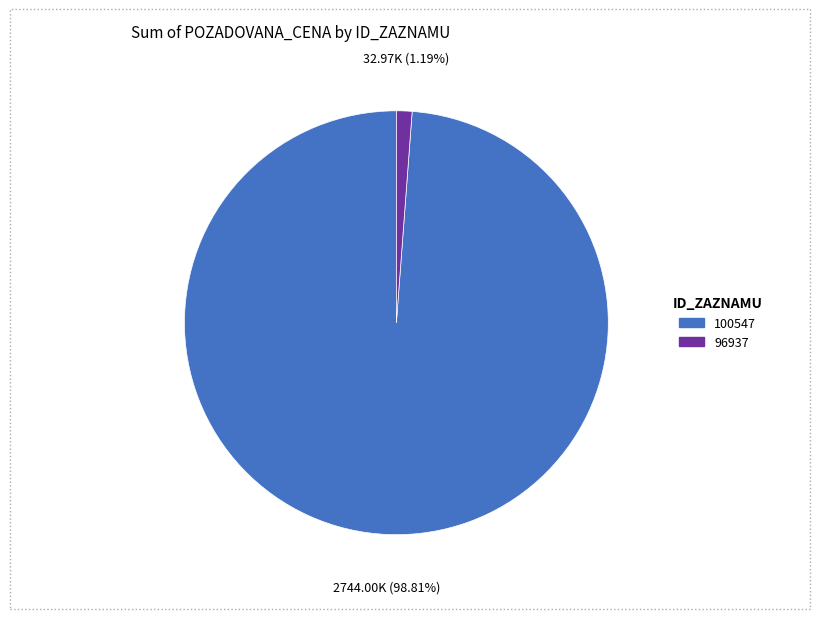

Count the number of slices in the pie.

2